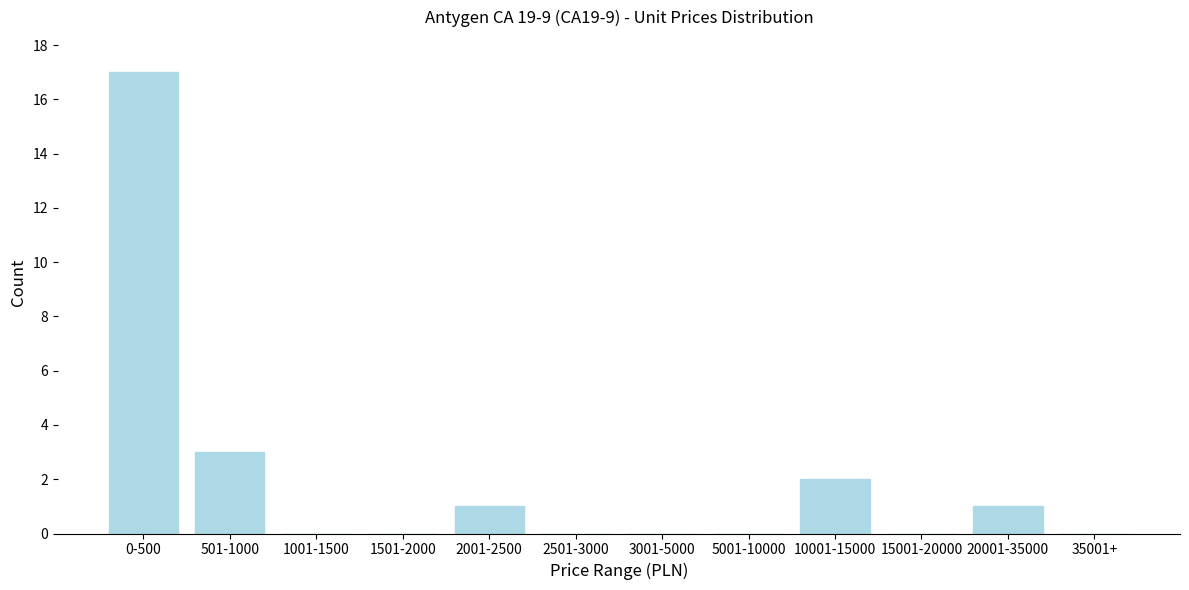

Reading left to right, list all the values displayed in this chart.

0-500=17	501-1000=3	1001-1500=0	1501-2000=0	2001-2500=1	2501-3000=0	3001-5000=0	5001-10000=0	10001-15000=2	15001-20000=0	20001-35000=1	35001+=0